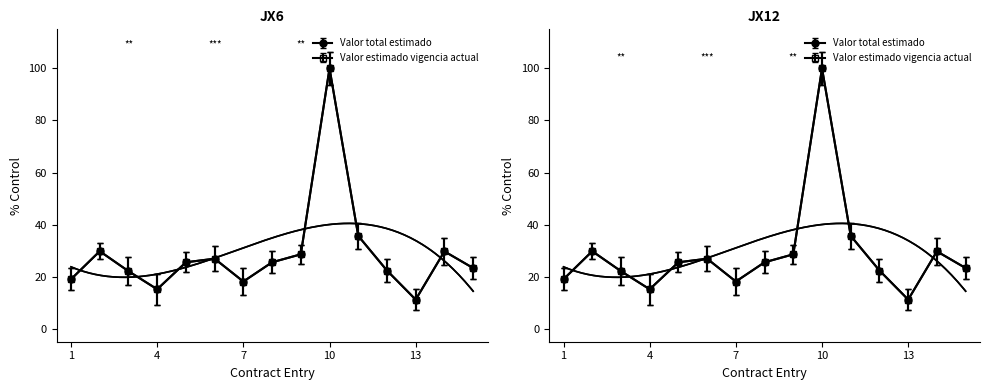

Which series has the largest range (max minus min)?

Valor total estimado